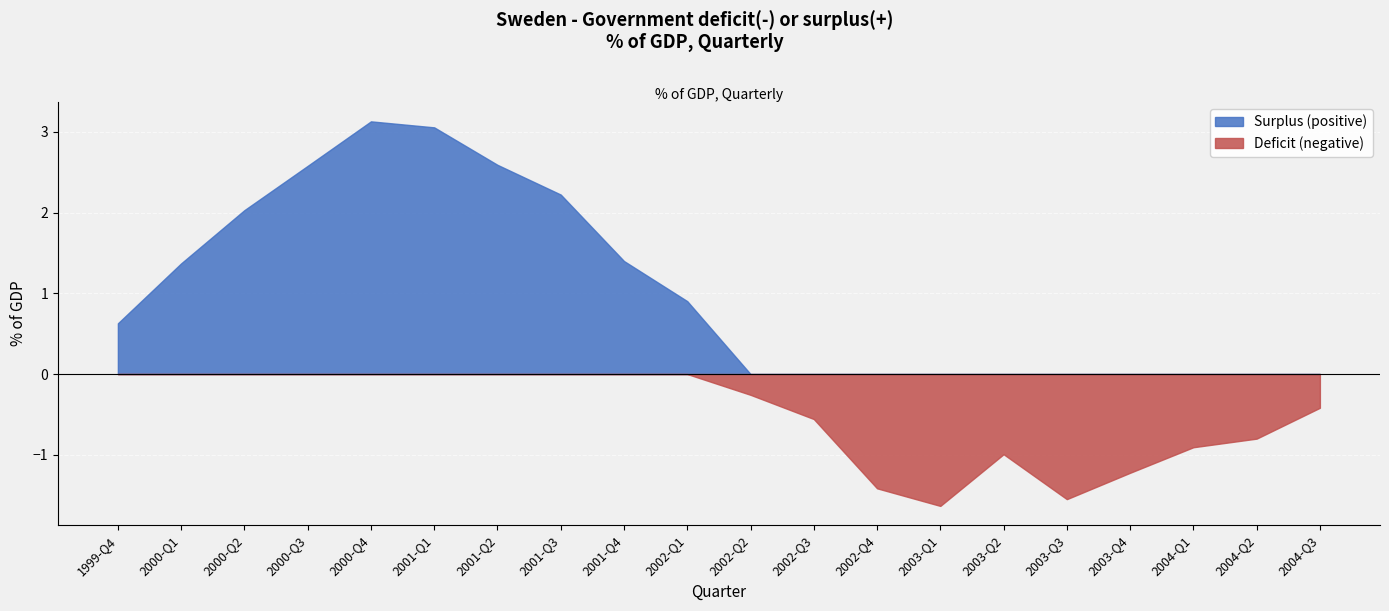

Does the chart display data point markers on the line(s)?

No